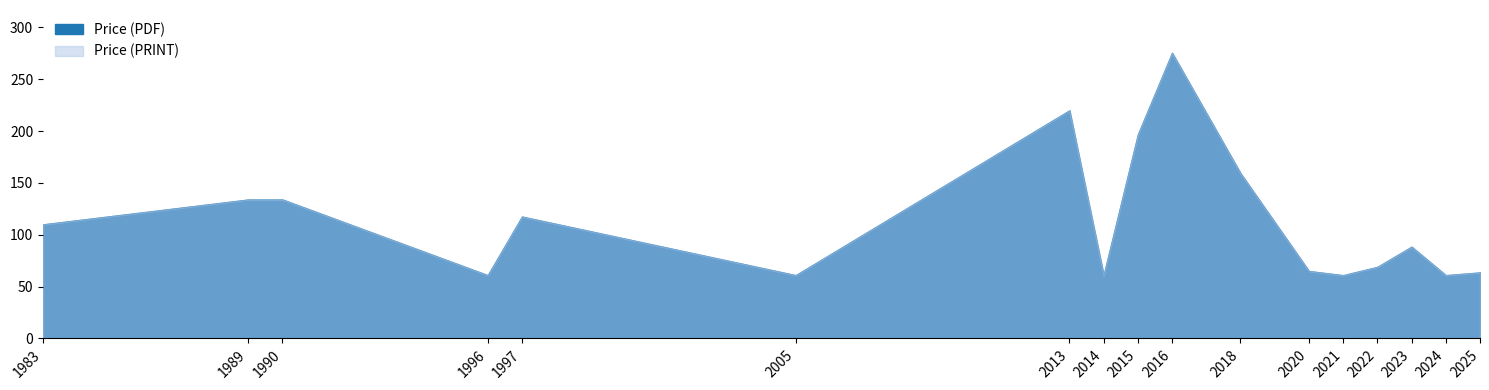

At which label is Price (PRINT) closest to 175?

1997